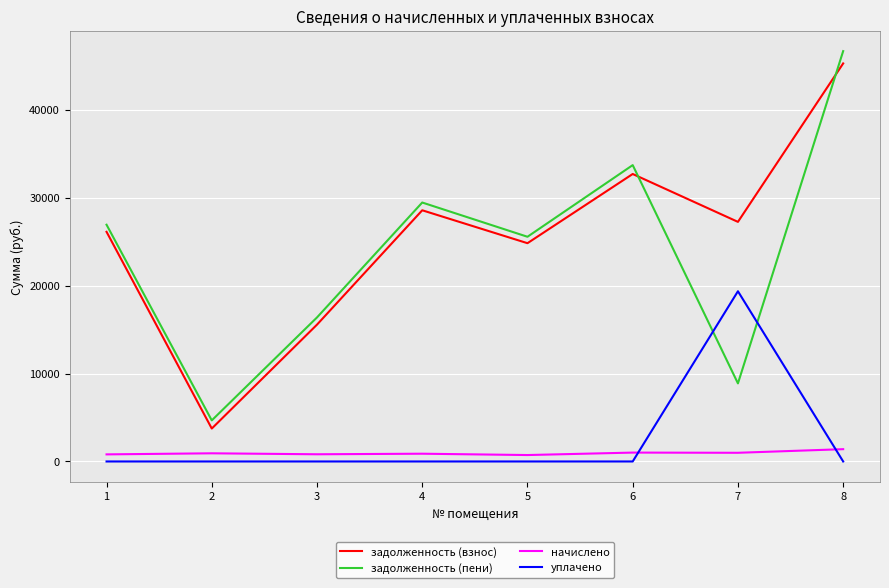

What is the total value across all series at 8?

93321.2